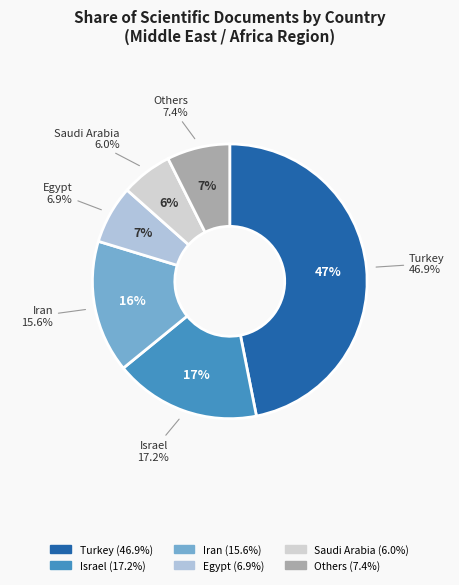

Does Yemen account for over 50% of the chart?

No